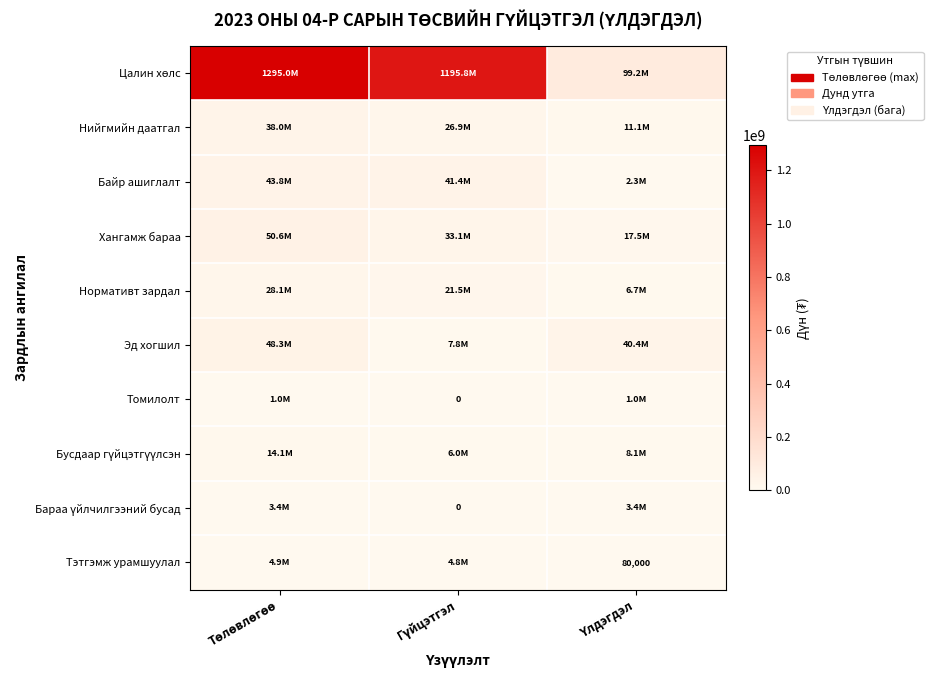

What is the total value across all series at Төлөвлөгөө?

1527233200